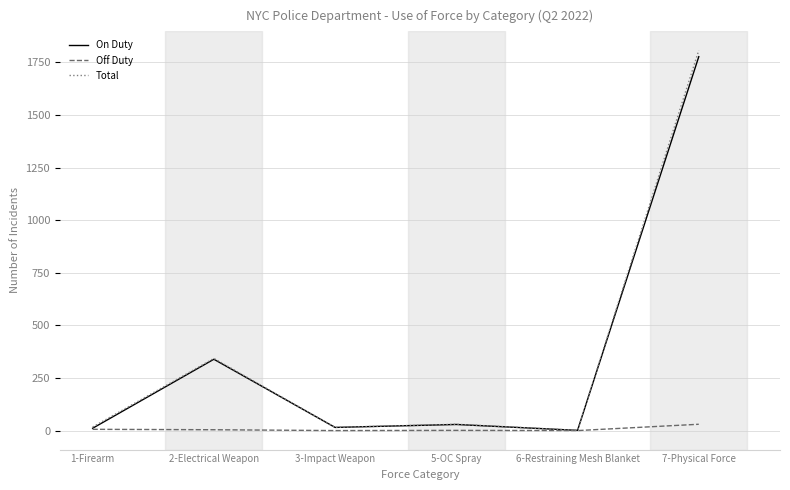

What is the sum of the Off Duty values at 2-Electrical Weapon and 1-Firearm?

10